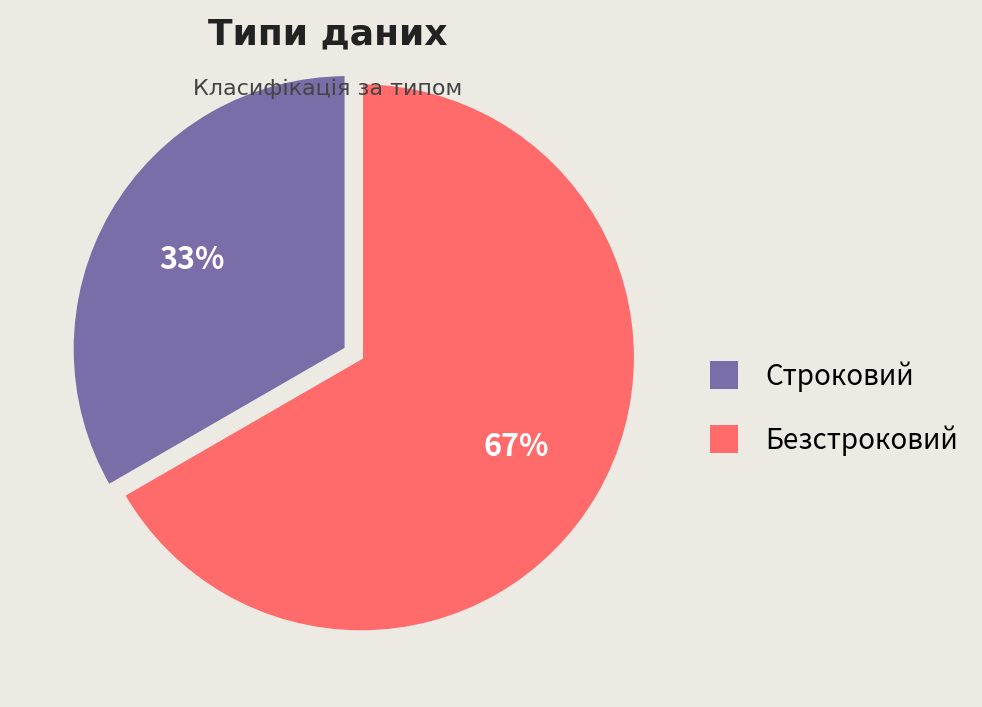

Between Безстроковий and Строковий, which is larger?

Безстроковий